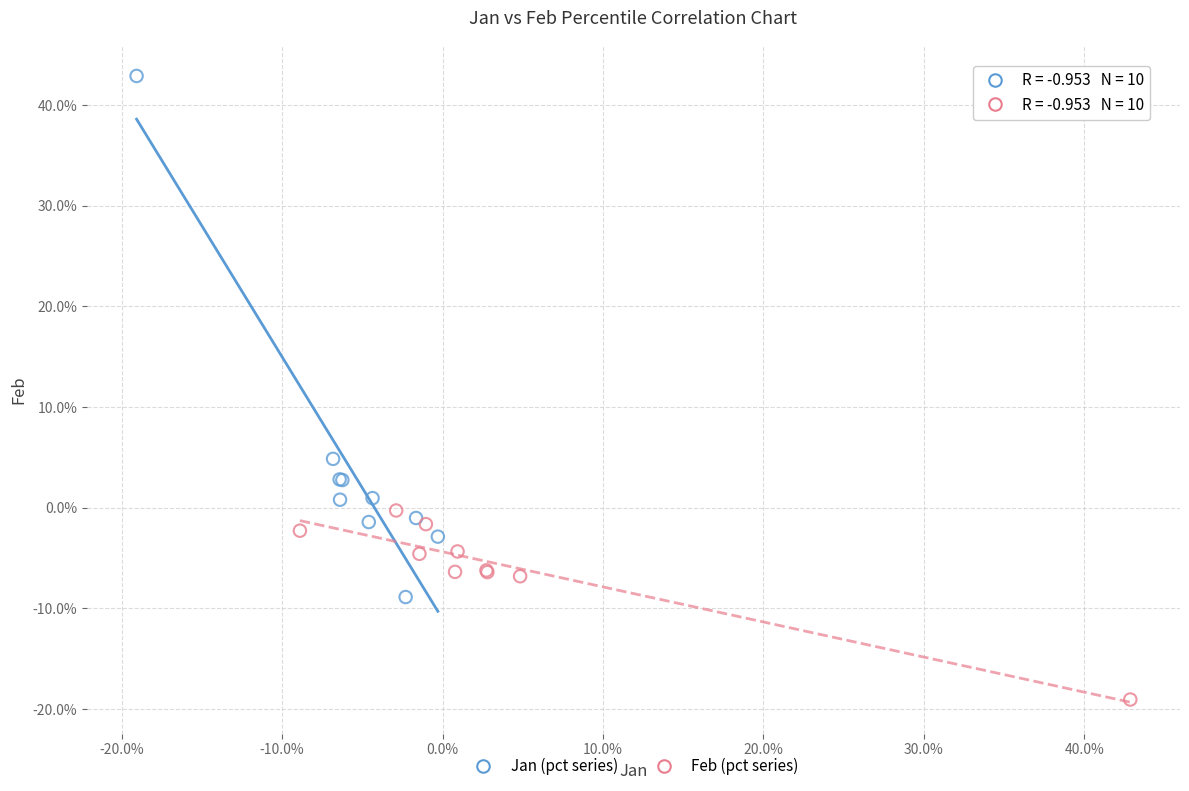

Which series has the widest spread of Y values?

Jan (pct series)